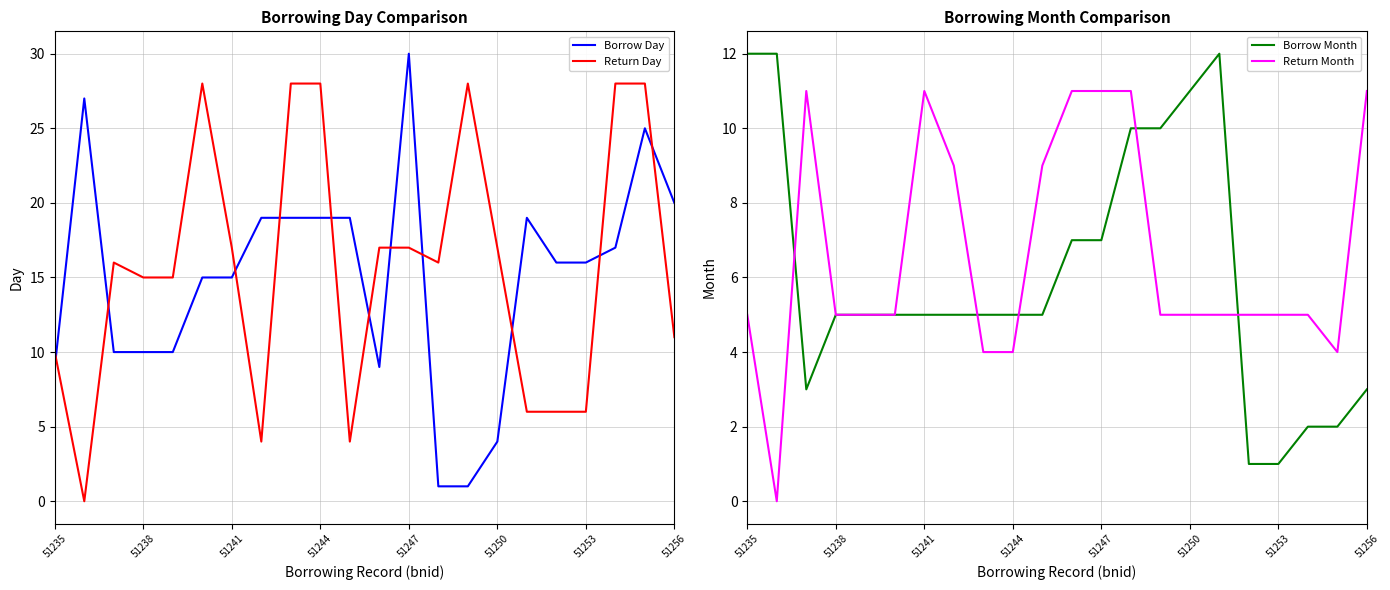

Which series ends up on top after the final intersection of Borrow Day and Return Day?

Borrow Day